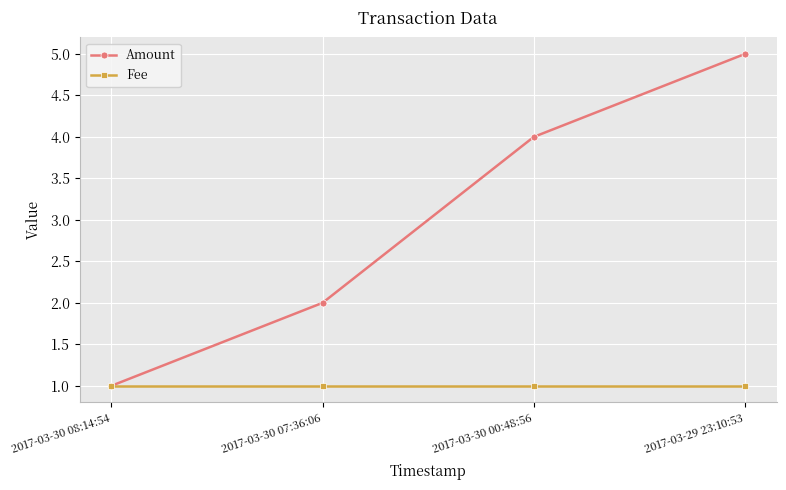

Which series has the largest total across all categories?

Amount